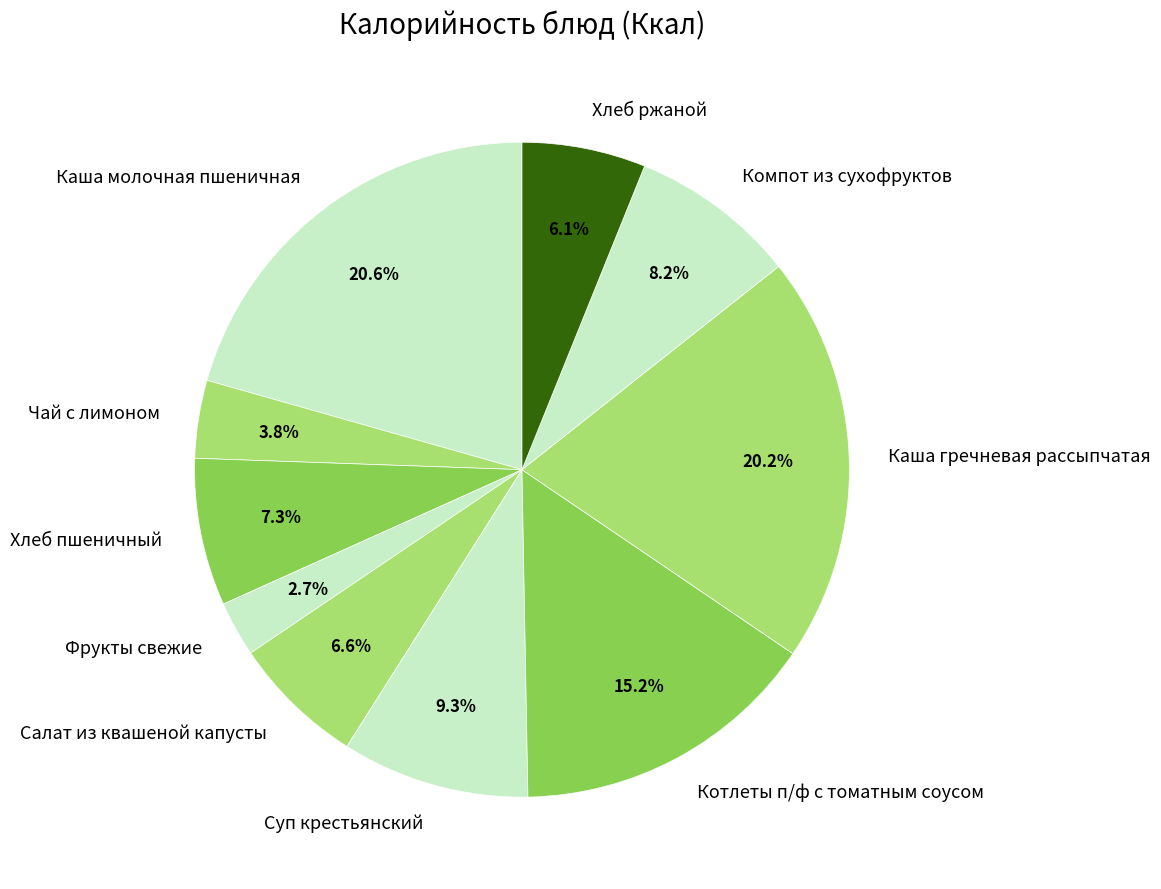

How many slices are in this pie chart?

10